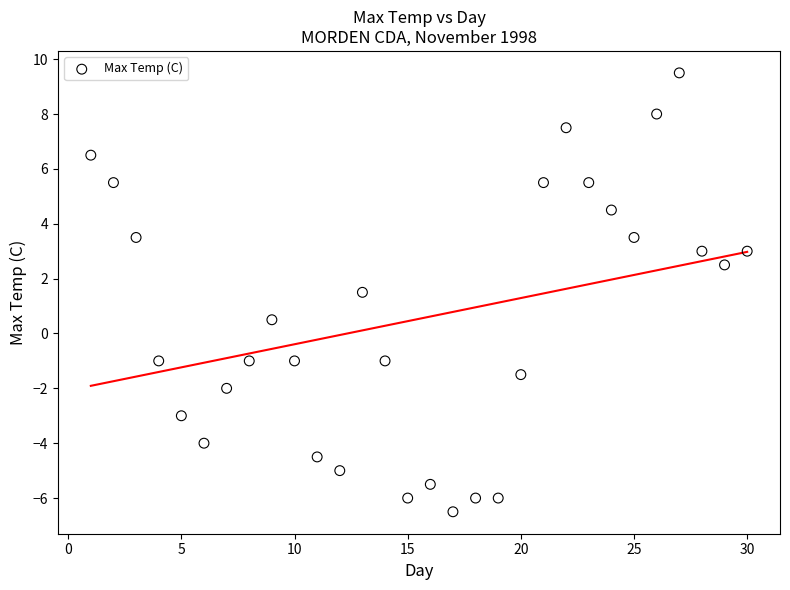

What is the range of Y values (max minus min)?

16.0